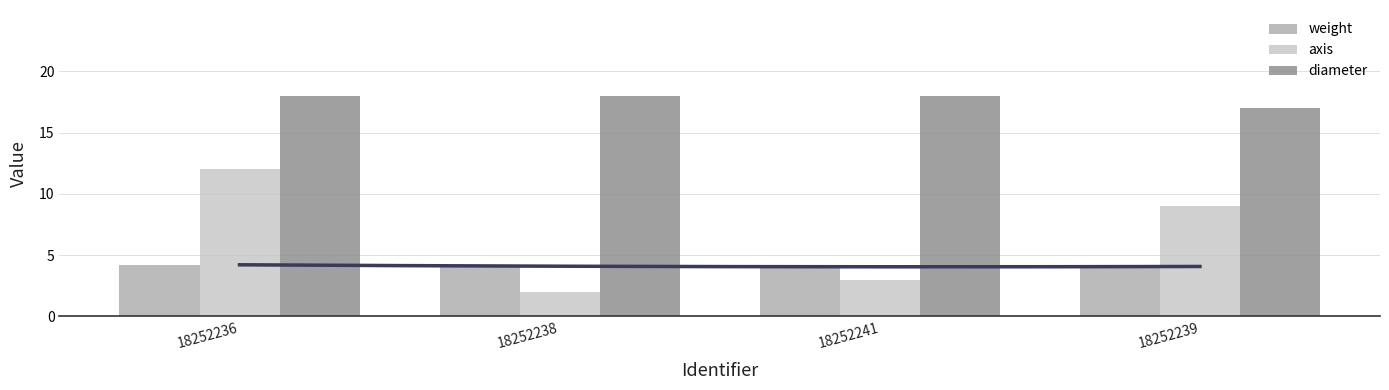

Are the bars grouped side by side (vs. stacked)?

Yes